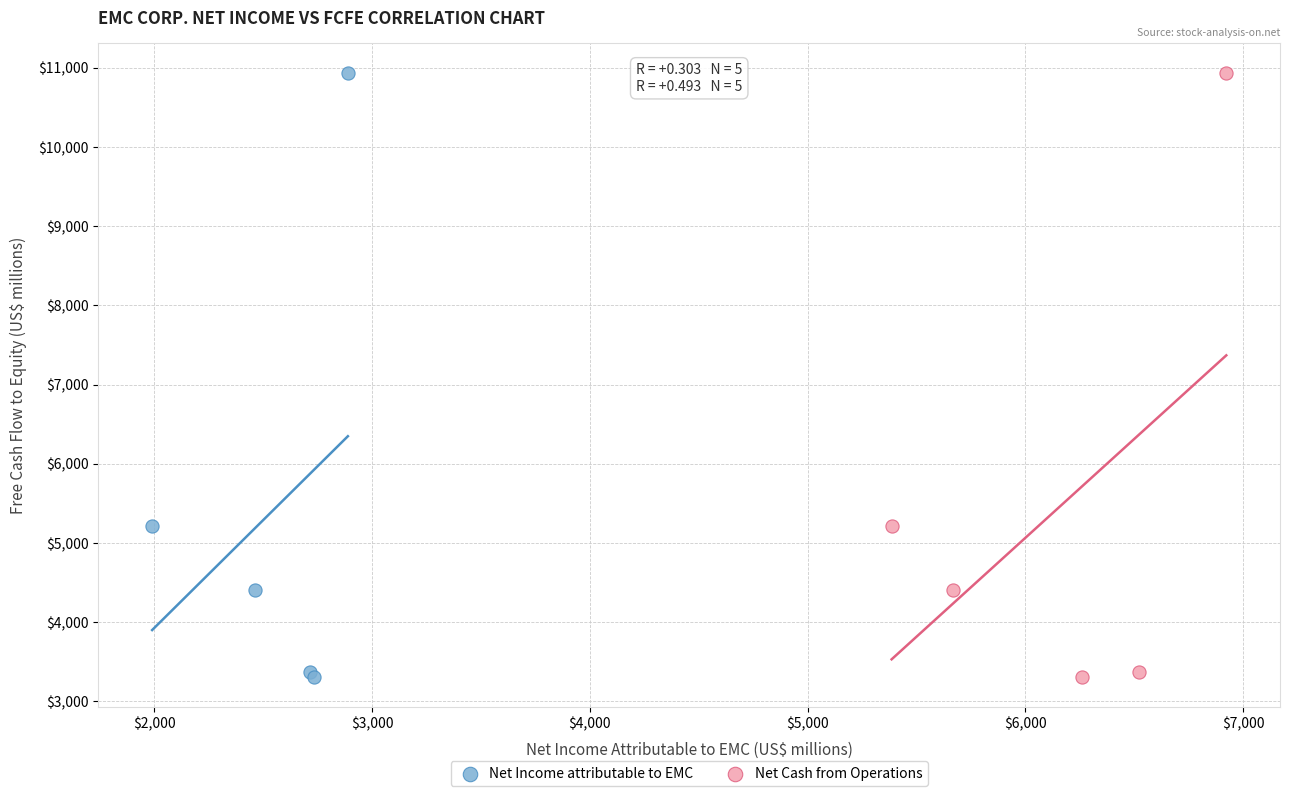

What are all the series names shown in the legend?

Net Income attributable to EMC, Net Cash from Operations